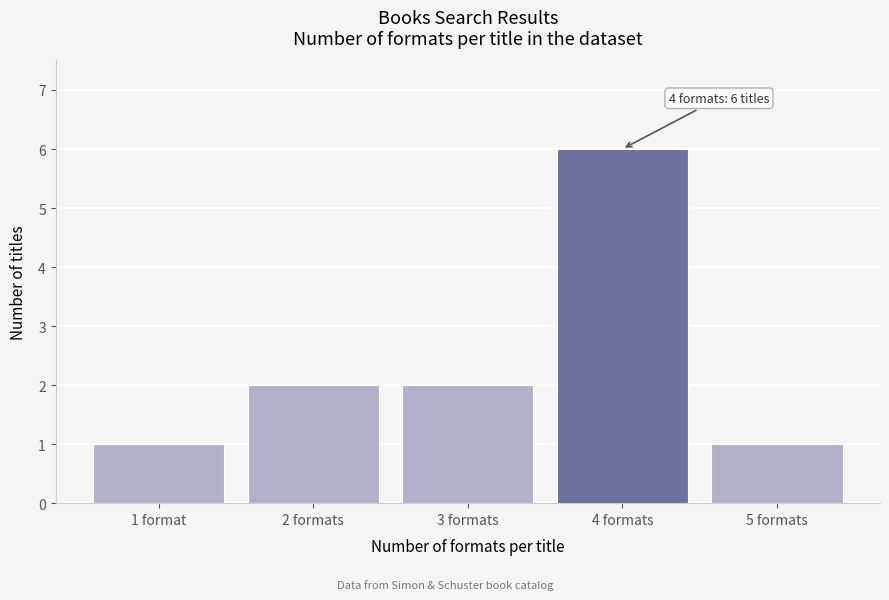

Reading left to right, list all the values displayed in this chart.

1 format=1	2 formats=2	3 formats=2	4 formats=6	5 formats=1